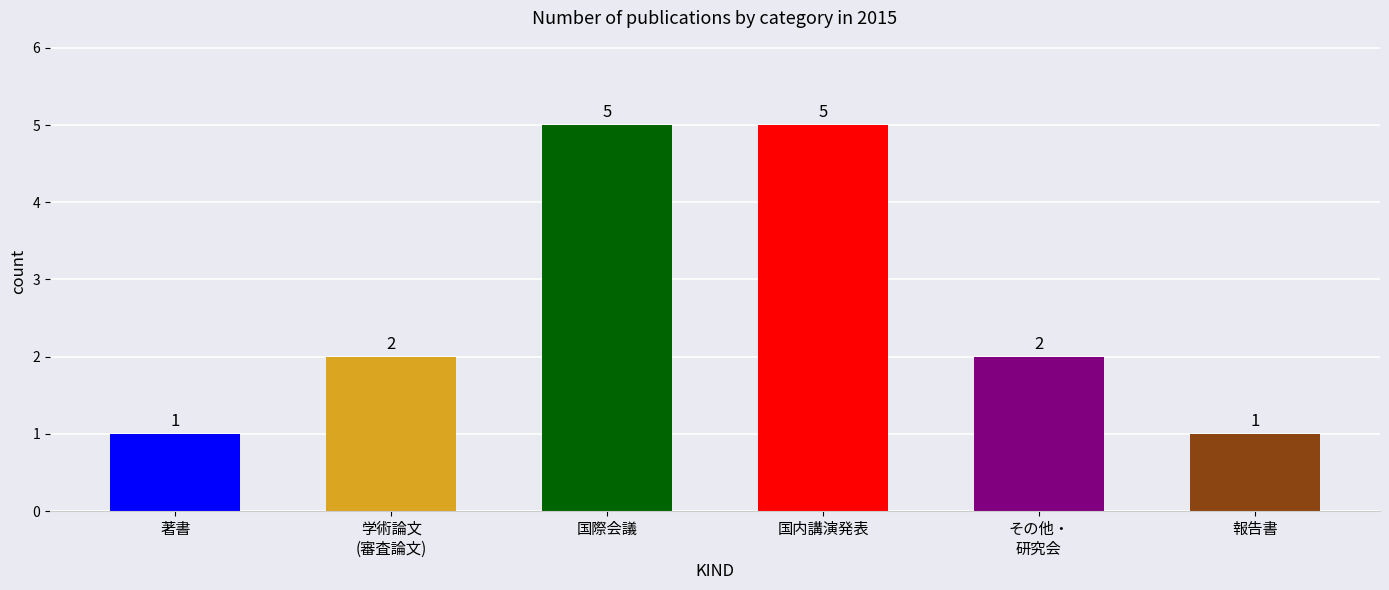

Count the values in the range 1 to 5.

6